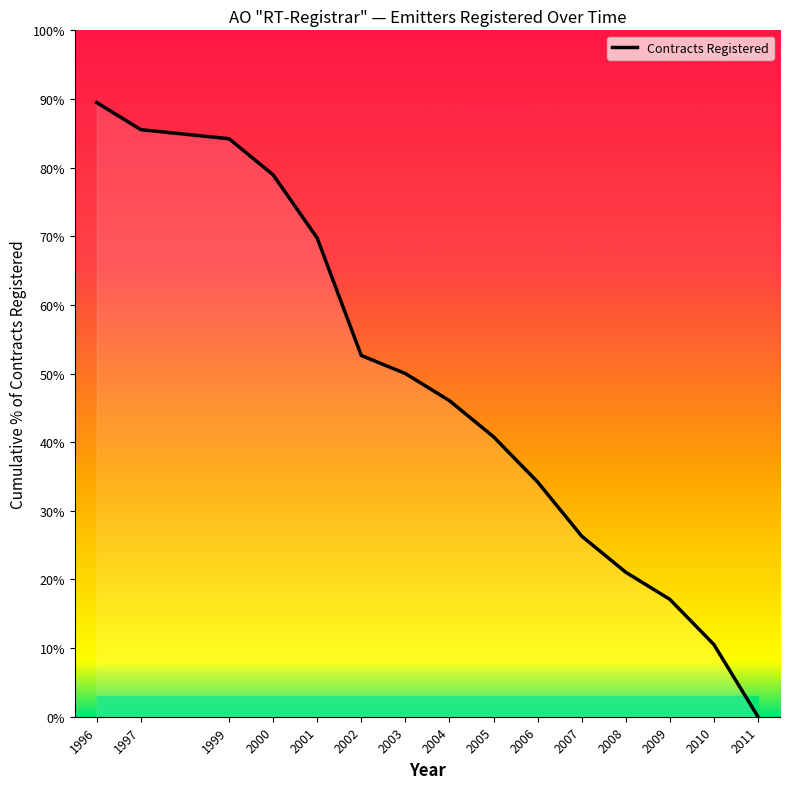

True or false: the data shows 55.8 at 1999.

False